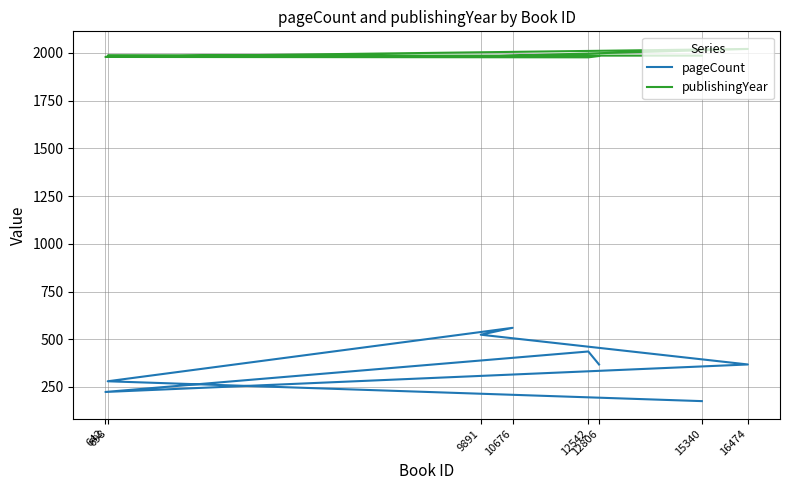

At how many categories does at least one series exceed 1810?

8